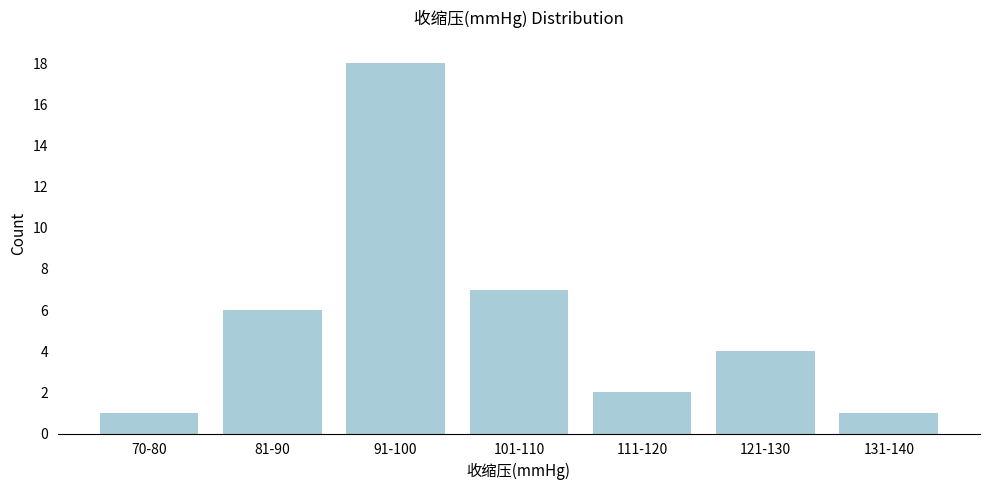

Reading right to left, transcribe all the data shown in this chart.

131-140=1	121-130=4	111-120=2	101-110=7	91-100=18	81-90=6	70-80=1